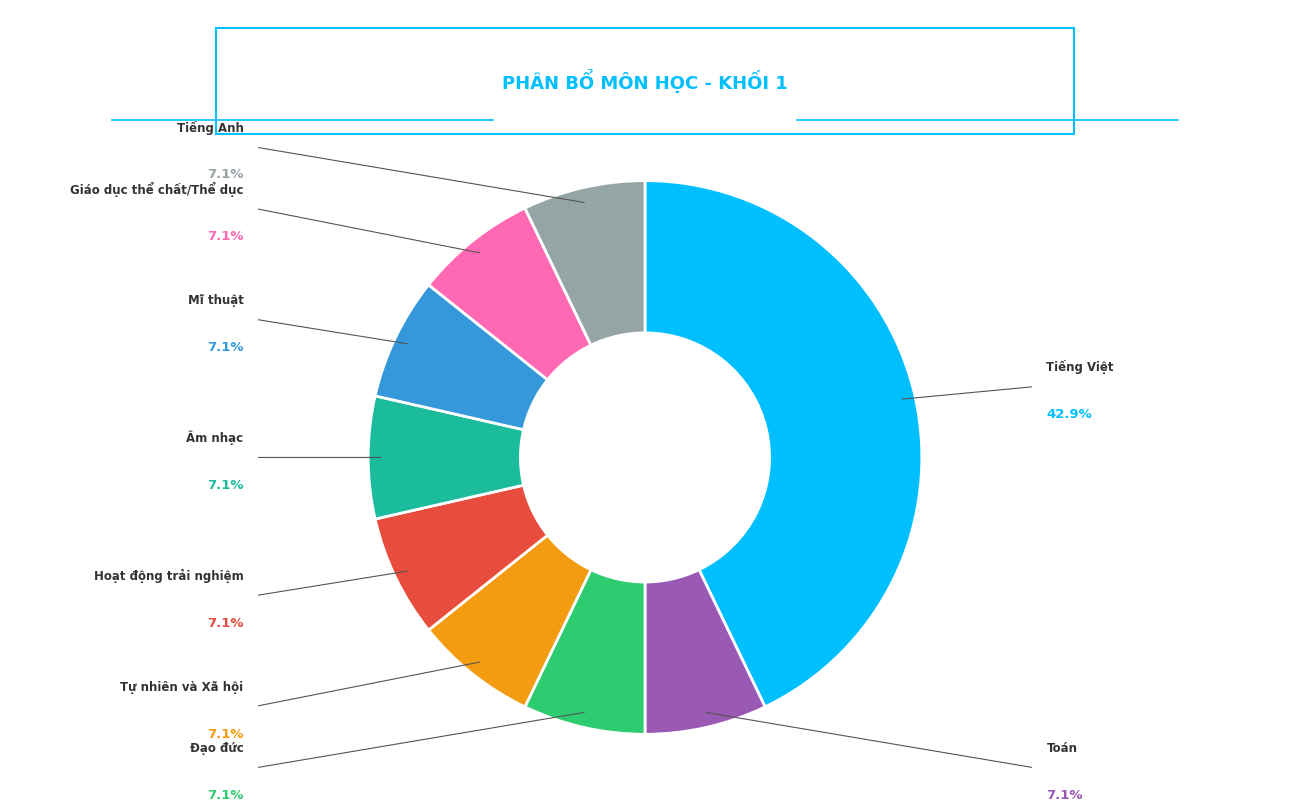

How many slices are in this pie chart?

9